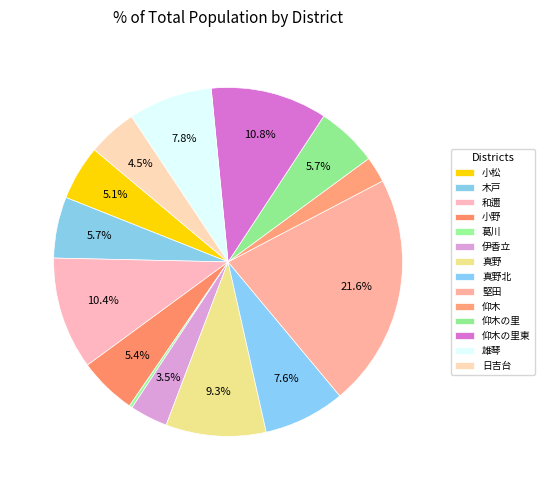

Is it true that 仰木の里 is 19% of the pie?

False